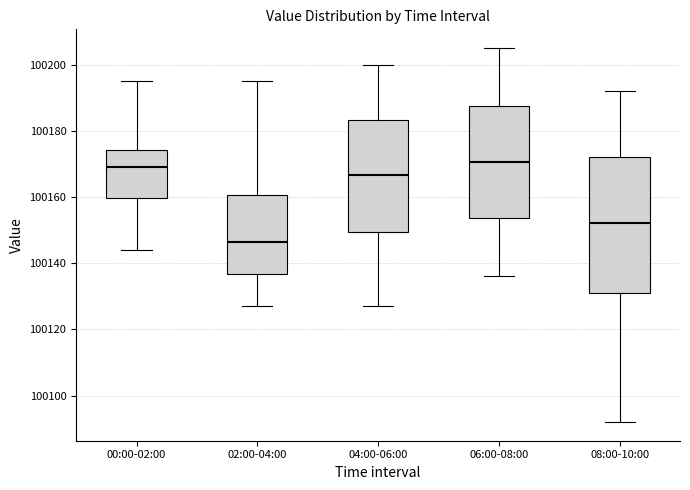

Where is the upper edge of the box for 02:00-04:00 on the y-axis? The values are not printed on the chart, so give them approximately, as read against the axis.

100160